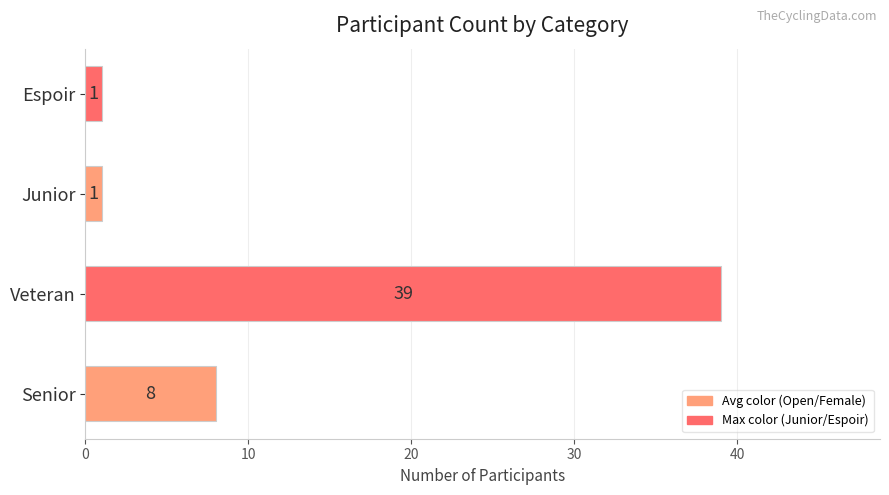

Between Veteran and Junior, which is larger?

Veteran